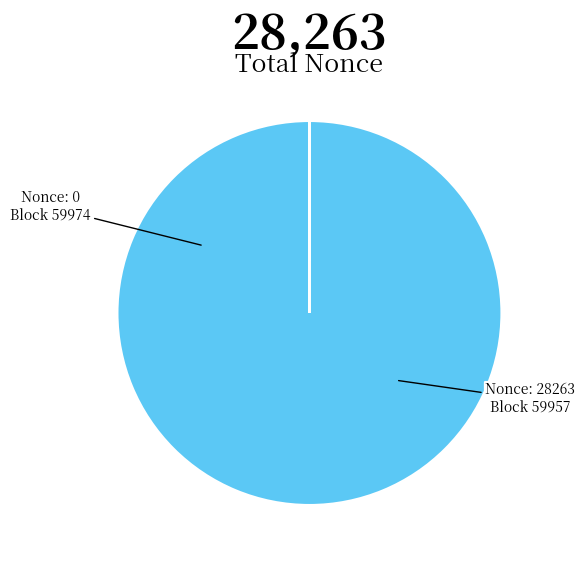

Is there any slice that represents more than half of the pie?

Yes